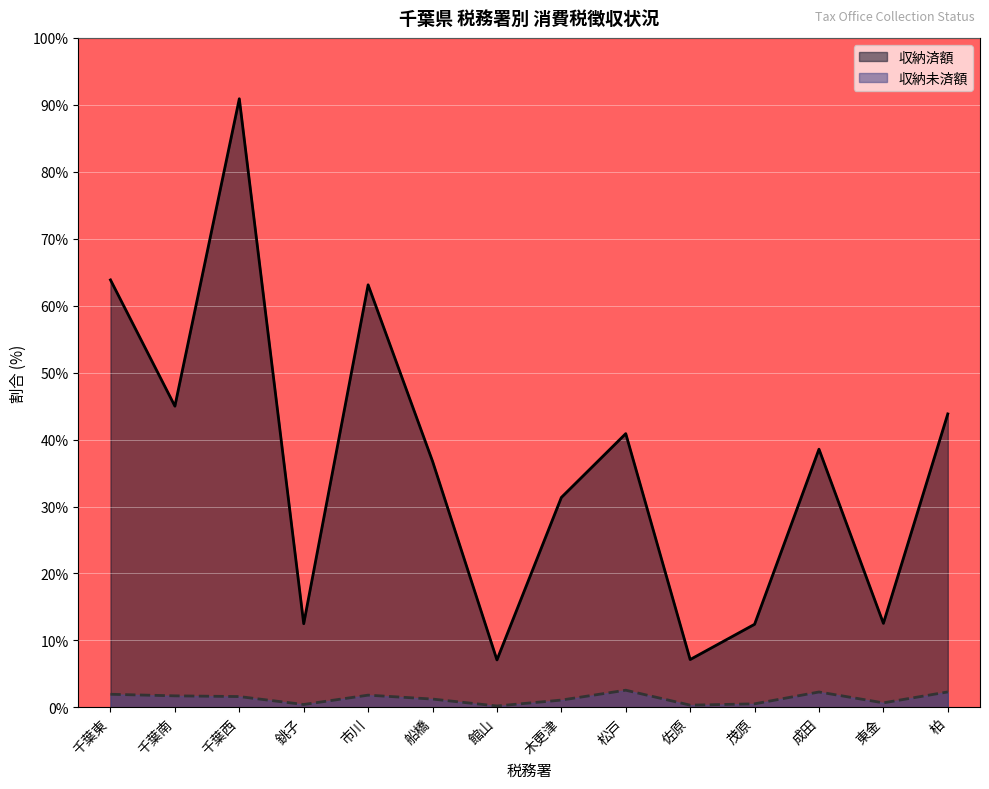

What is the spread (max minus min) of values at 千葉西?

89.3